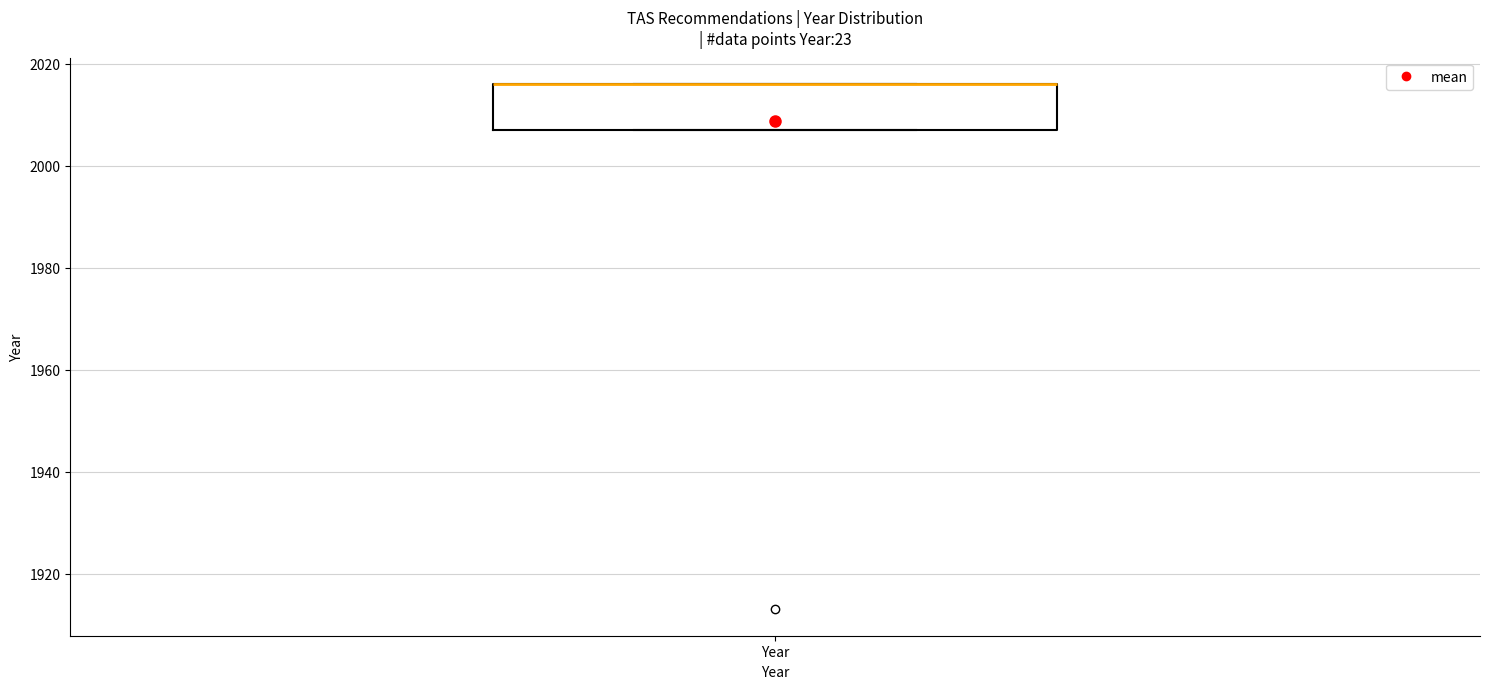

Transcribe this box plot: give where the median line is, the range the box spans, and where the two whiskers end, as read against the y-axis. The values are not printed on the chart, so give them approximately, as read against the axis.

median 2016 (drawn on the box's upper edge), box 2008 to 2016, whiskers 2008 to 2016